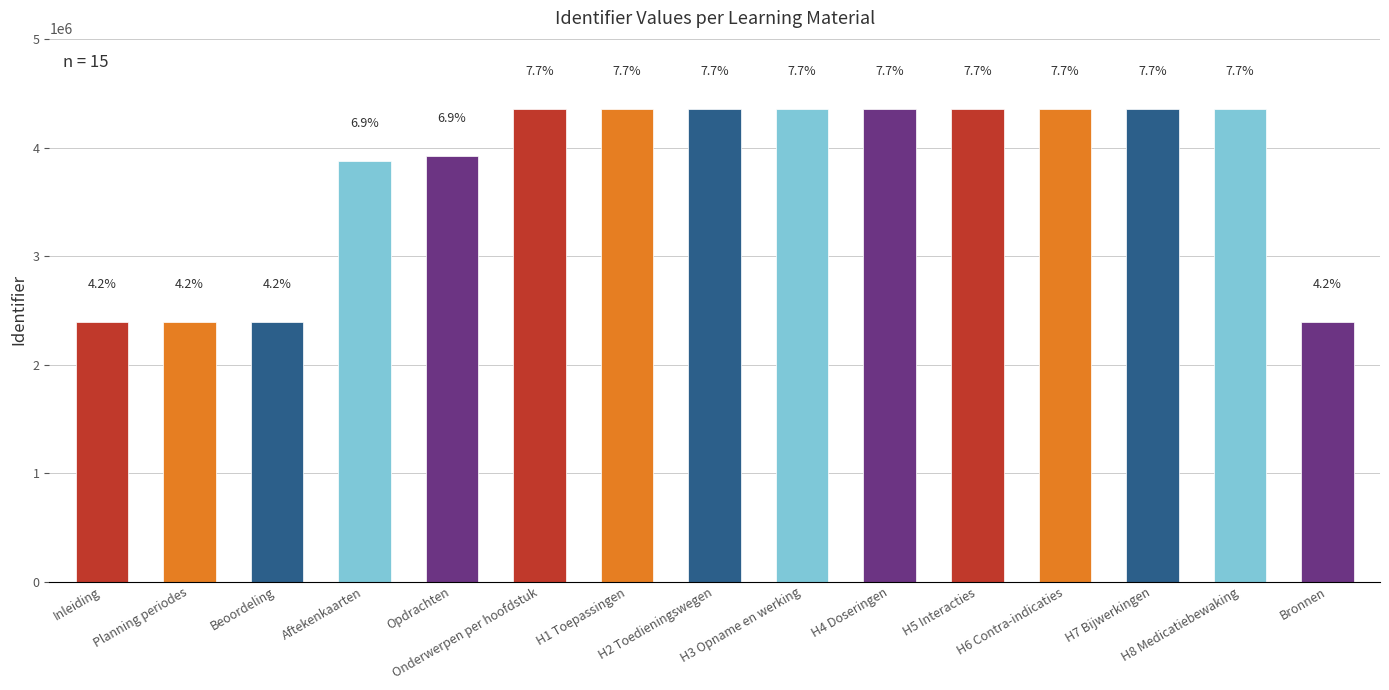

How many bars are there in total?

15